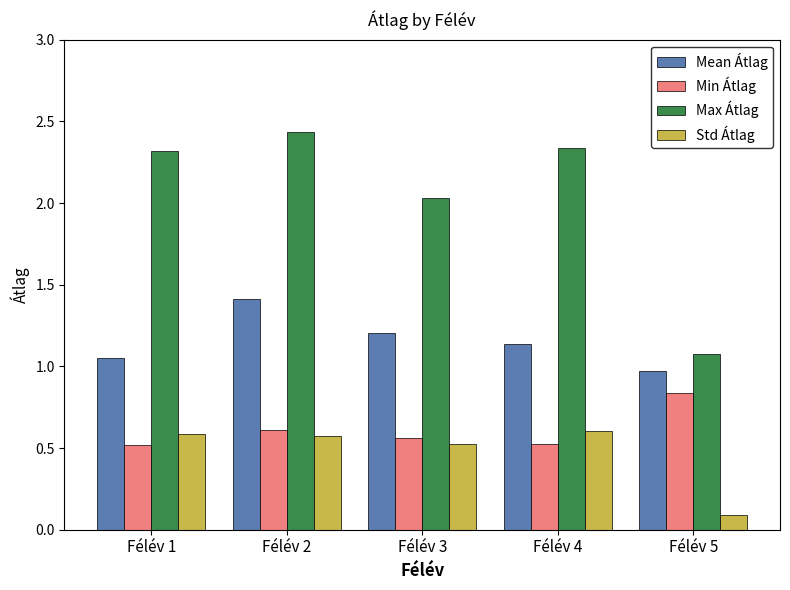

What are all the series names shown in the legend?

Mean Átlag, Min Átlag, Max Átlag, Std Átlag